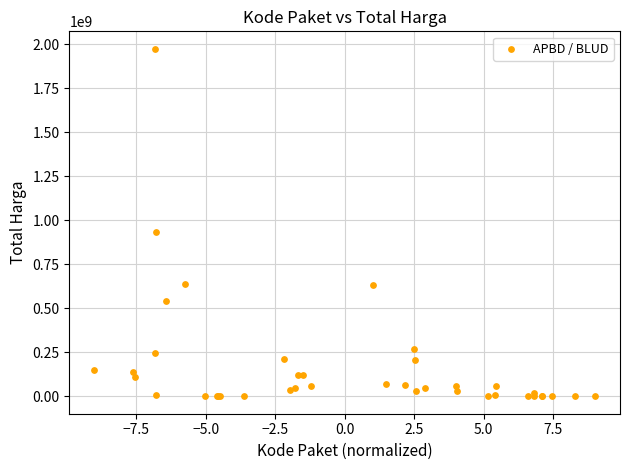

What Y value in the scatter plot is closest to 987100000?

934200000